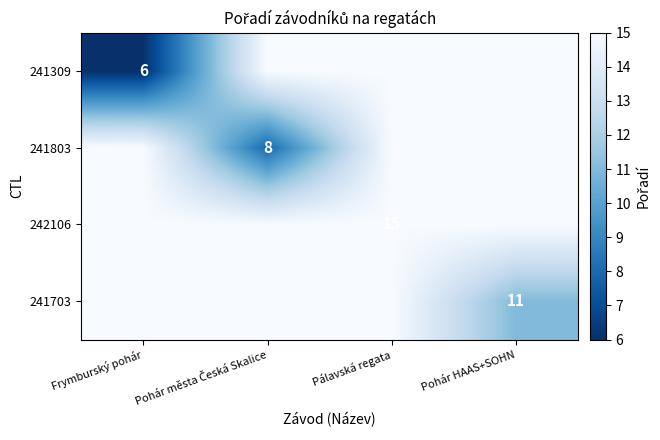

The value of 242106 at Pálavská regata is 15. True or false?

True